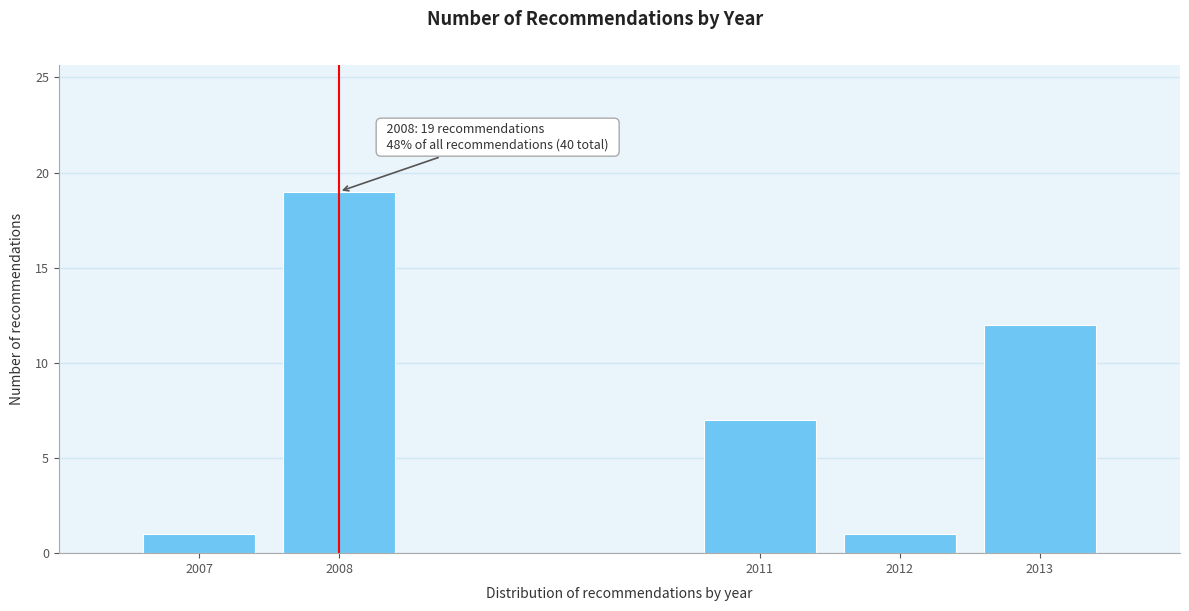

Reading left to right, transcribe all the data shown in this chart.

2007=1	2008=19	2011=7	2012=1	2013=12